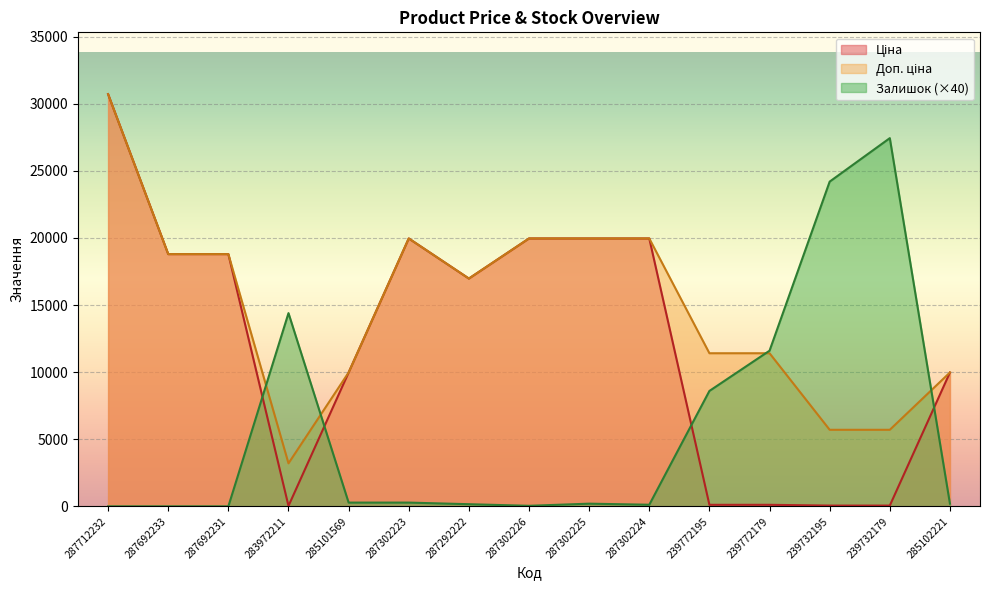

Which series has the largest range (max minus min)?

Ціна